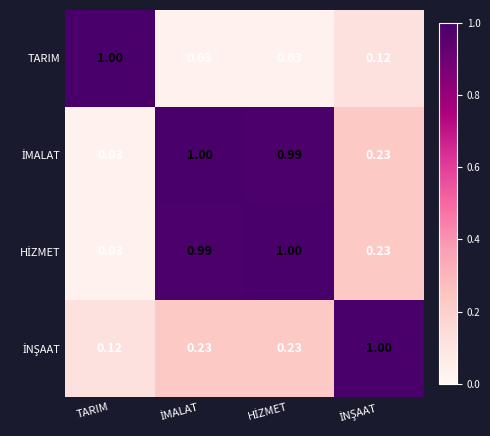

At which category is the sum across all series the highest?

İMALAT